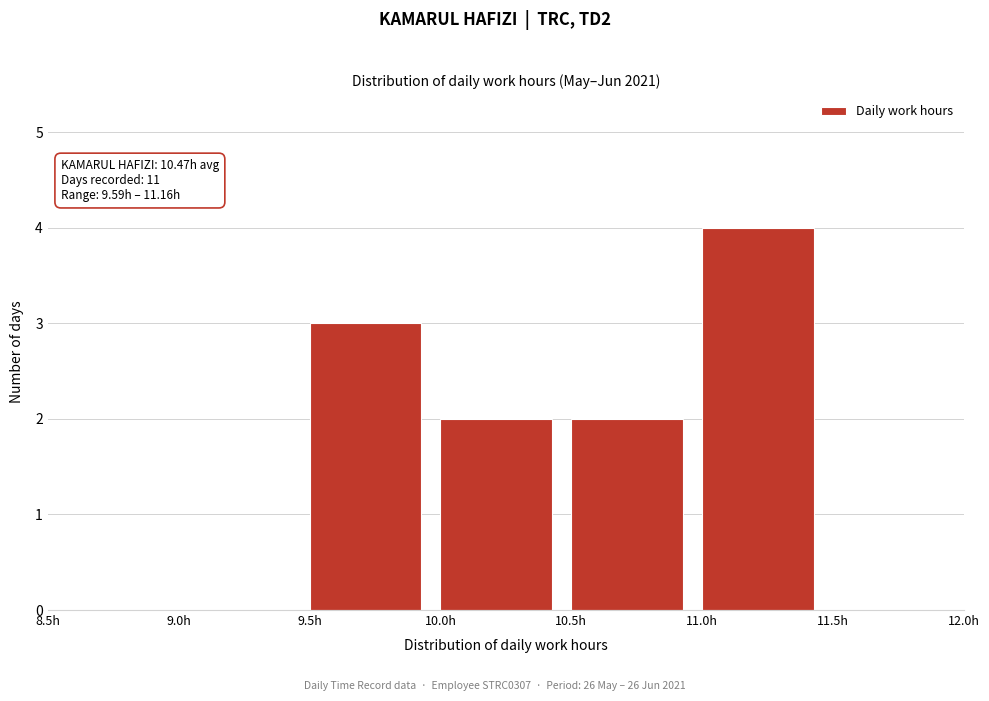

Which range on the x-axis has the tallest bar?

11.0 to 11.5